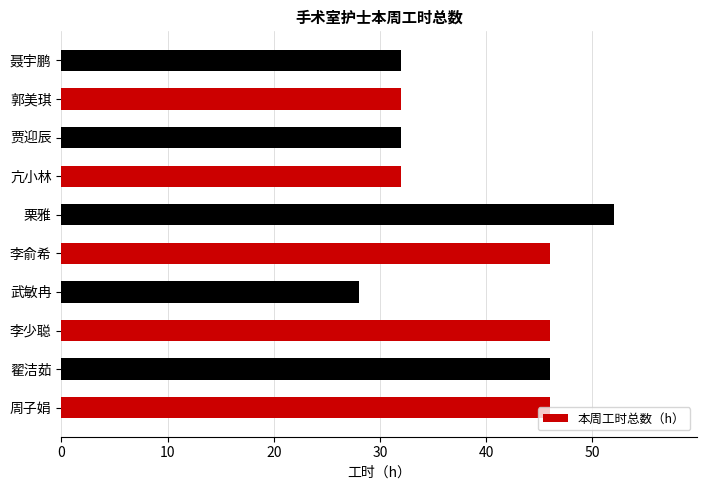

What is the sum of all values?

392